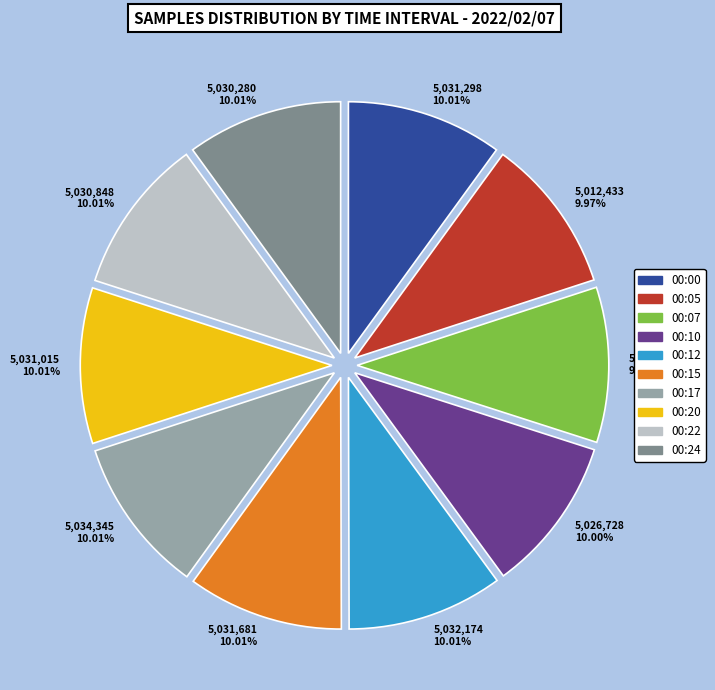

Approximately how many times larger is the value at 00:24 compared to 00:22?

1.0